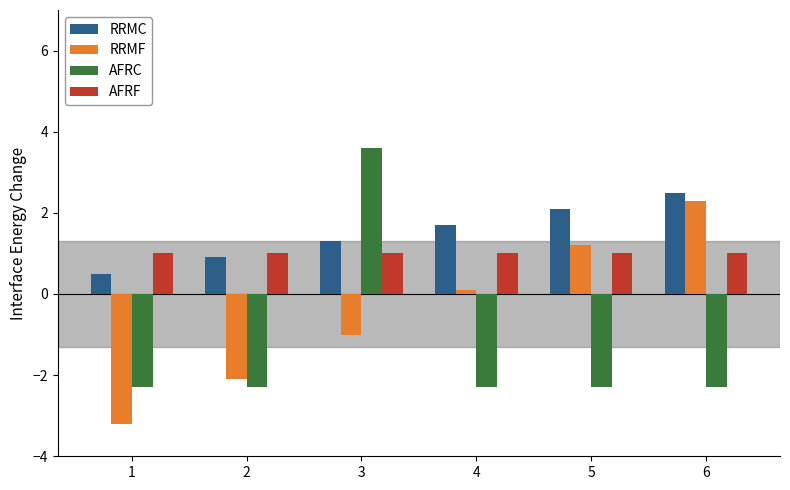

Which label corresponds to the largest value in the chart?

3